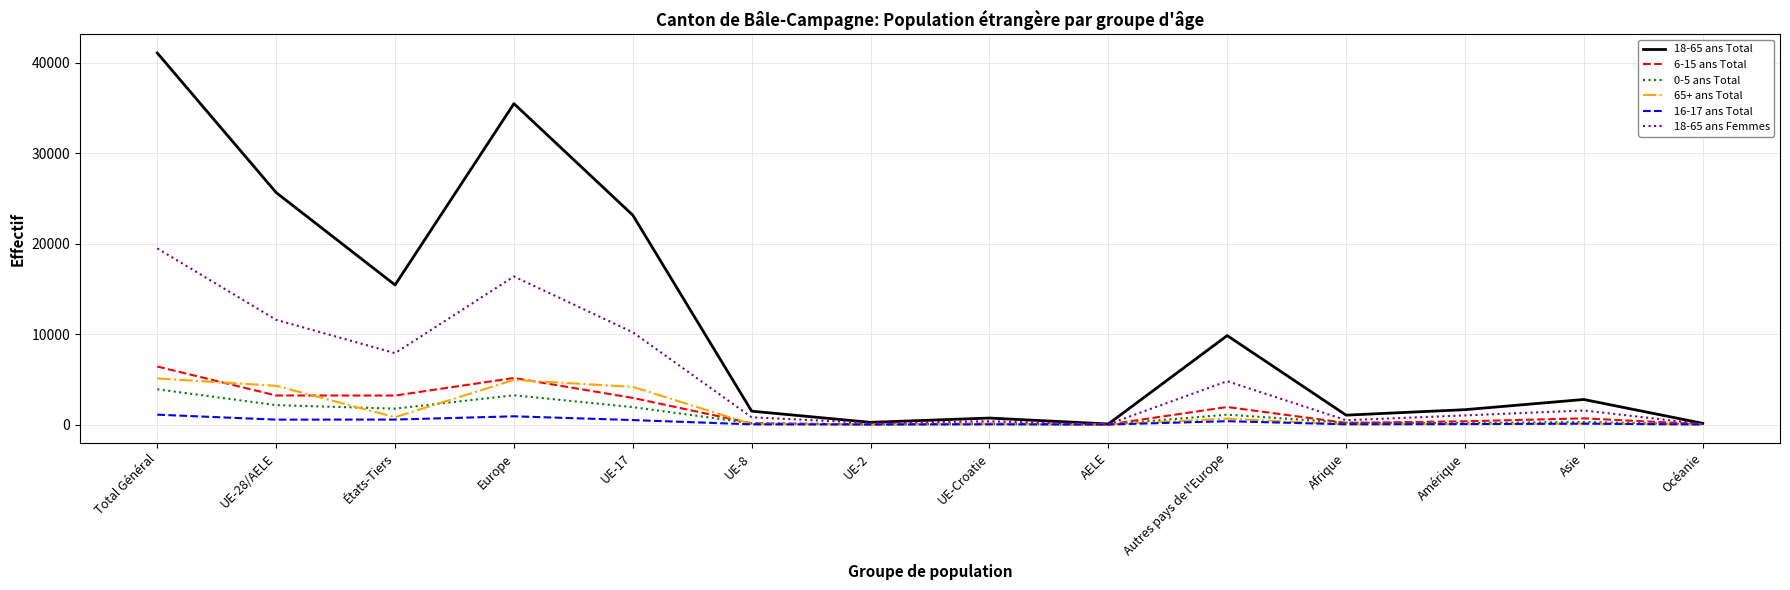

Where is the first local minimum for 65+ ans Total?

États-Tiers